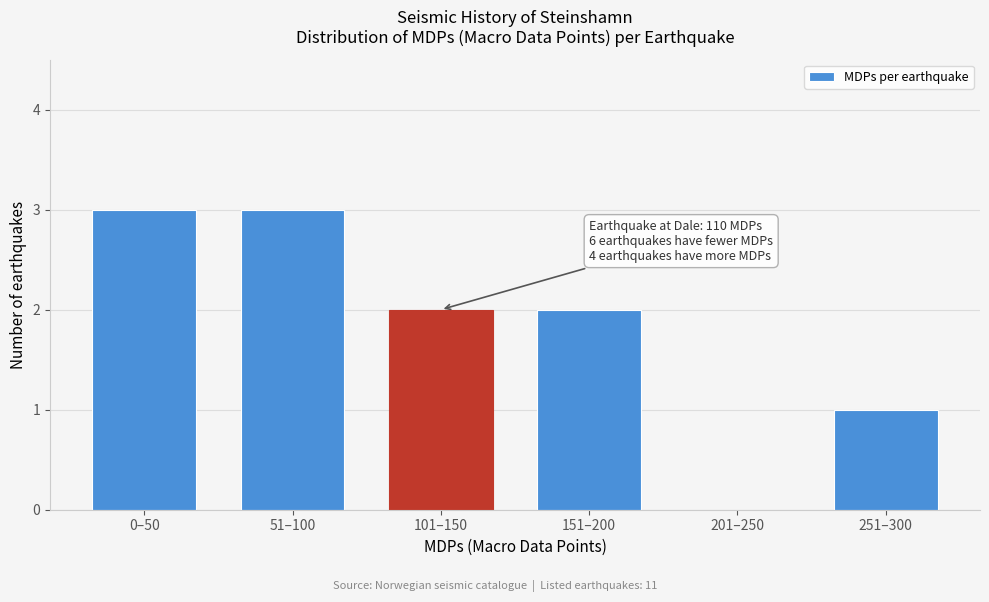

Reading left to right, what are all the values shown in this chart?

0–50=3	51–100=3	101–150=2	151–200=2	201–250=0	251–300=1